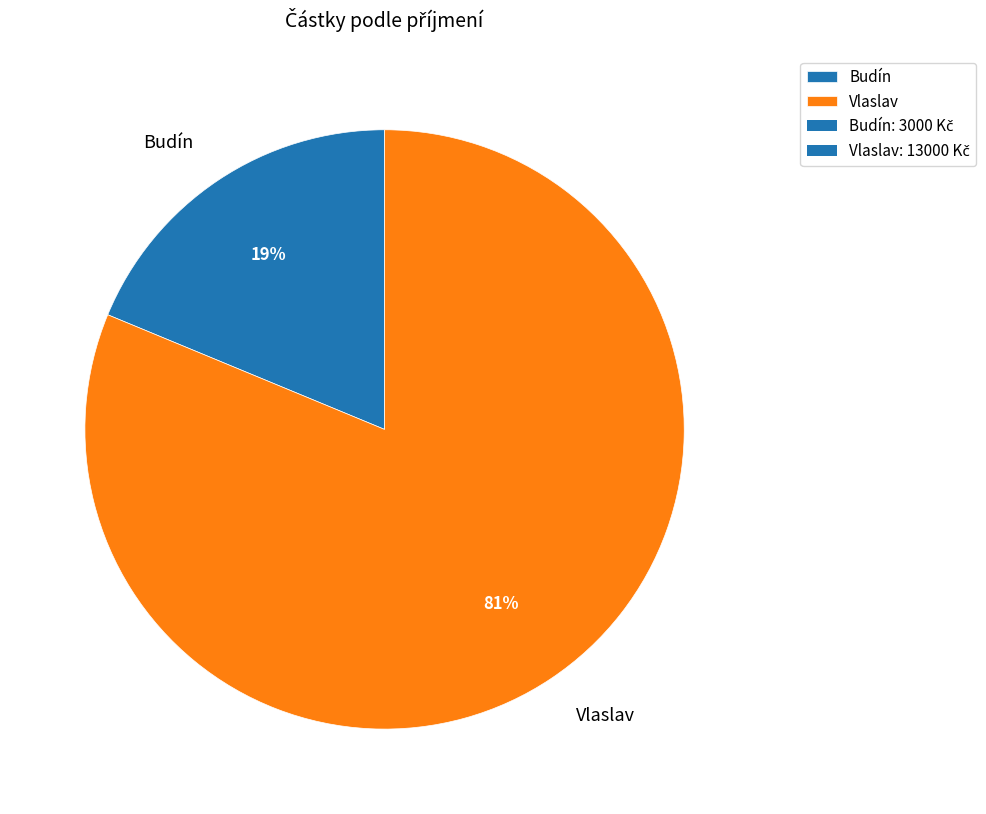

The Budín slice represents 32% of the pie. True or false?

False